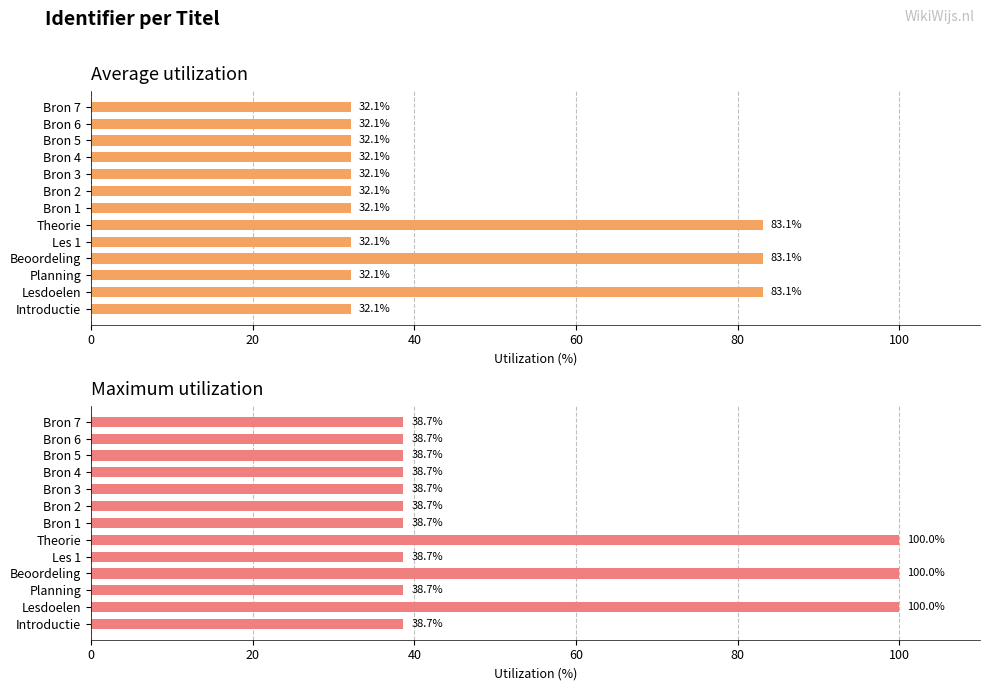

What is the greatest value displayed?

100.0